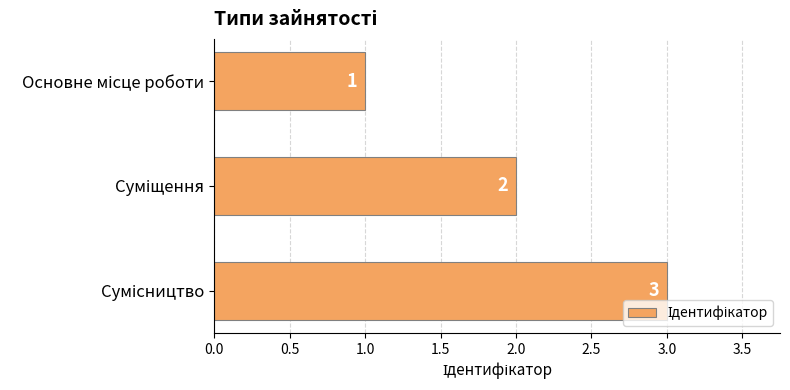

Count the values in the range 1 to 3.

3